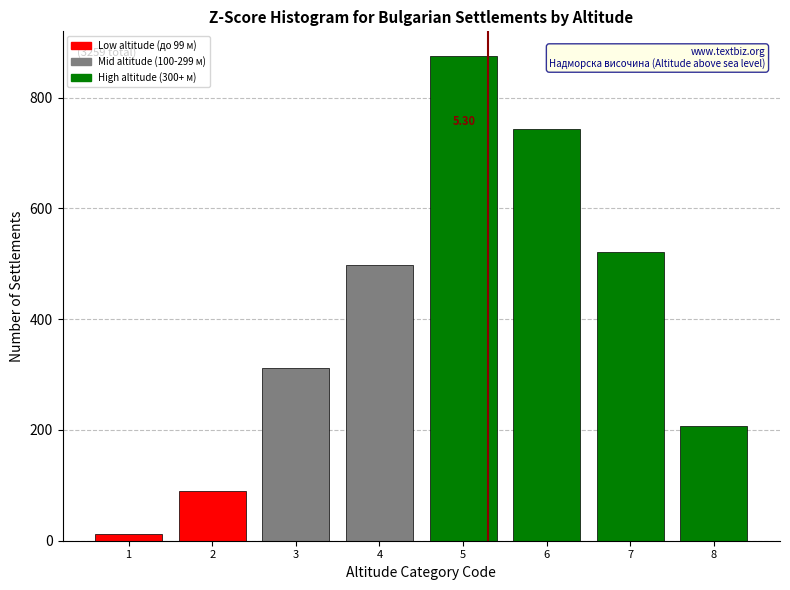

What is the sum of all values?

3259